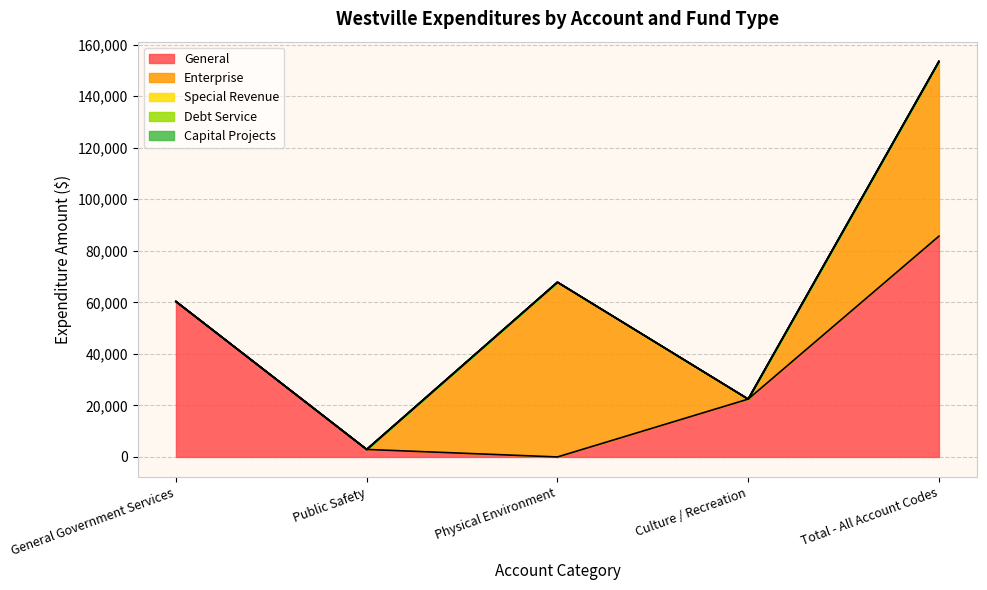

The value of Special Revenue at Physical Environment is 0. True or false?

True